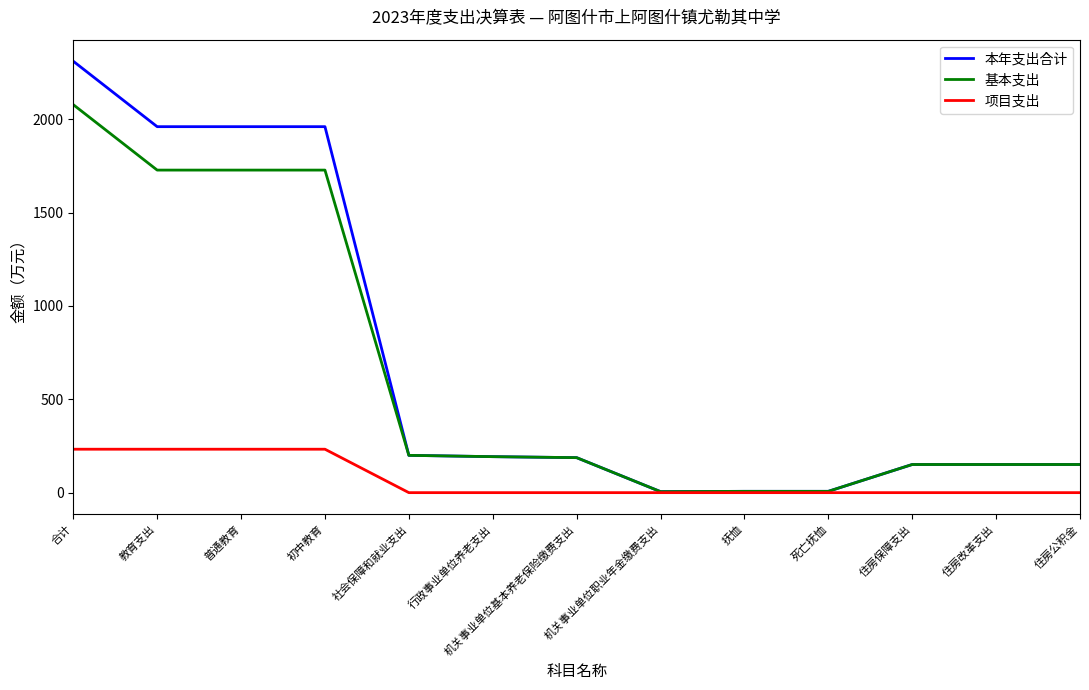

The value of 项目支出 at 机关事业单位职业年金缴费支出 is 151.4. True or false?

False